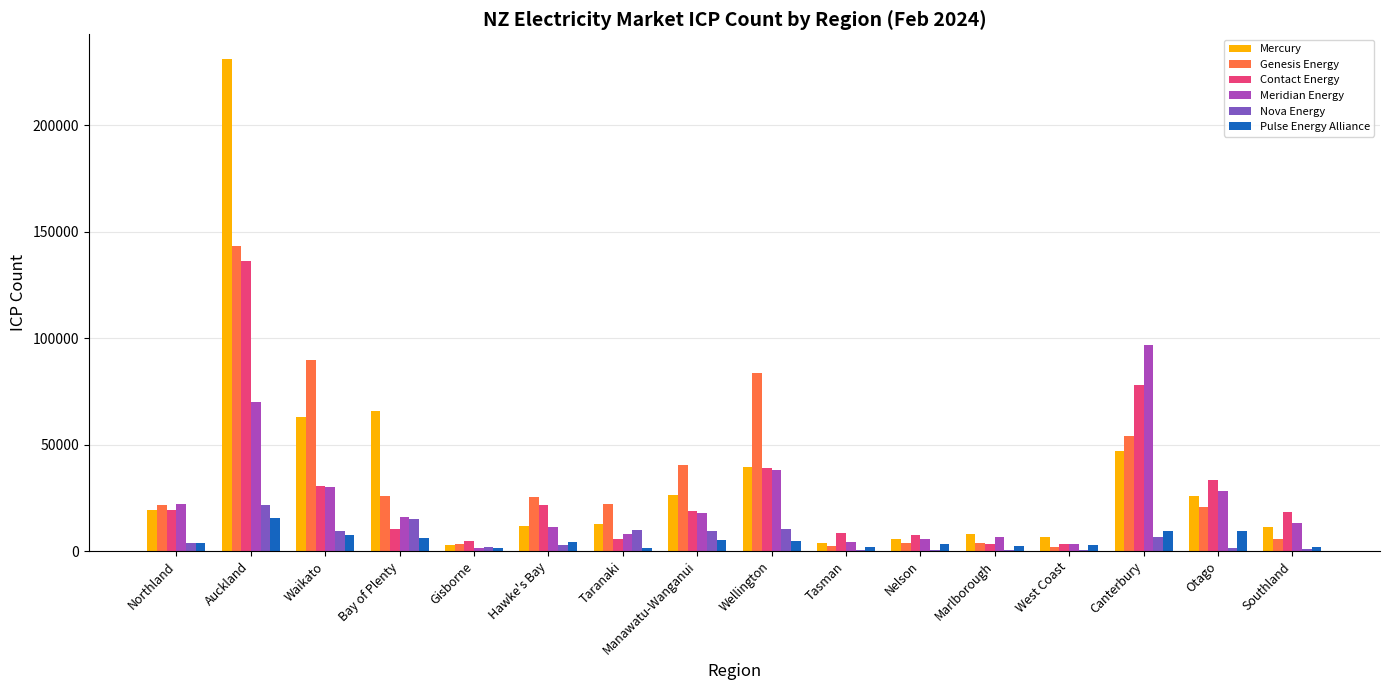

Where is Mercury nearest to the value 116900?

Bay of Plenty